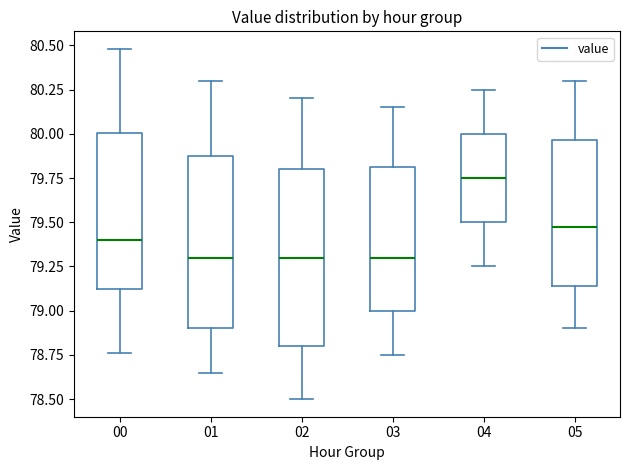

Reading left to right, transcribe this box plot: for each box, give where its median line is, the range the box spans, and where its two whiskers end, as read against the y-axis. The values are not printed on the chart, so give them approximately, as read against the axis.

00: median 79.40, box 79.10 to 80.00, whiskers 78.75 to 80.50
01: median 79.30, box 78.90 to 79.90, whiskers 78.65 to 80.30
02: median 79.30, box 78.80 to 79.80, whiskers 78.50 to 80.20
03: median 79.30, box 79.00 to 79.80, whiskers 78.75 to 80.15
04: median 79.75, box 79.50 to 80.00, whiskers 79.25 to 80.25
05: median 79.50, box 79.15 to 79.95, whiskers 78.90 to 80.30